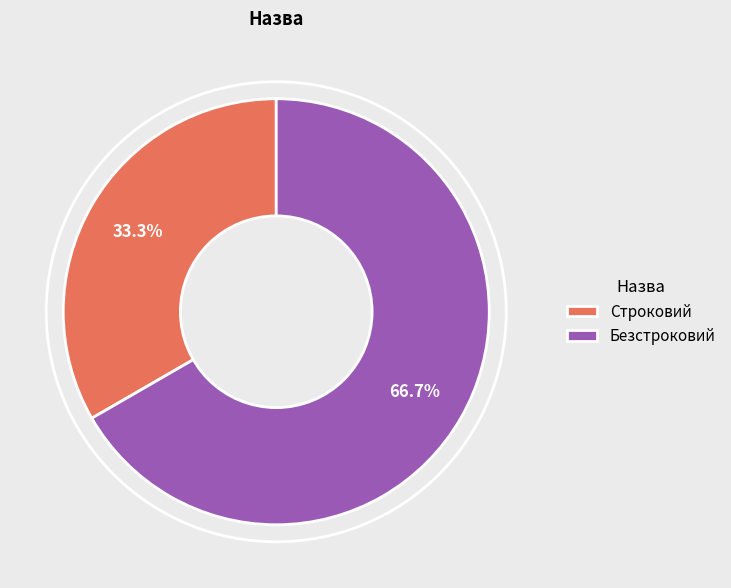

What is the smallest slice in the pie chart?

Строковий